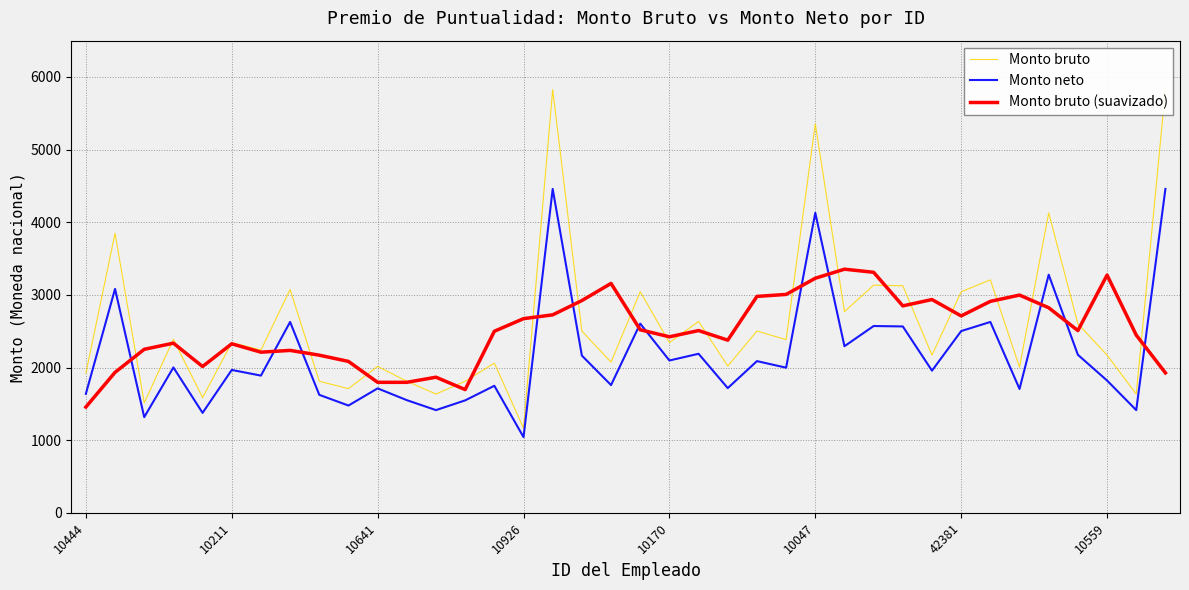

What is the spread (max minus min) of values at 26?

1060.3